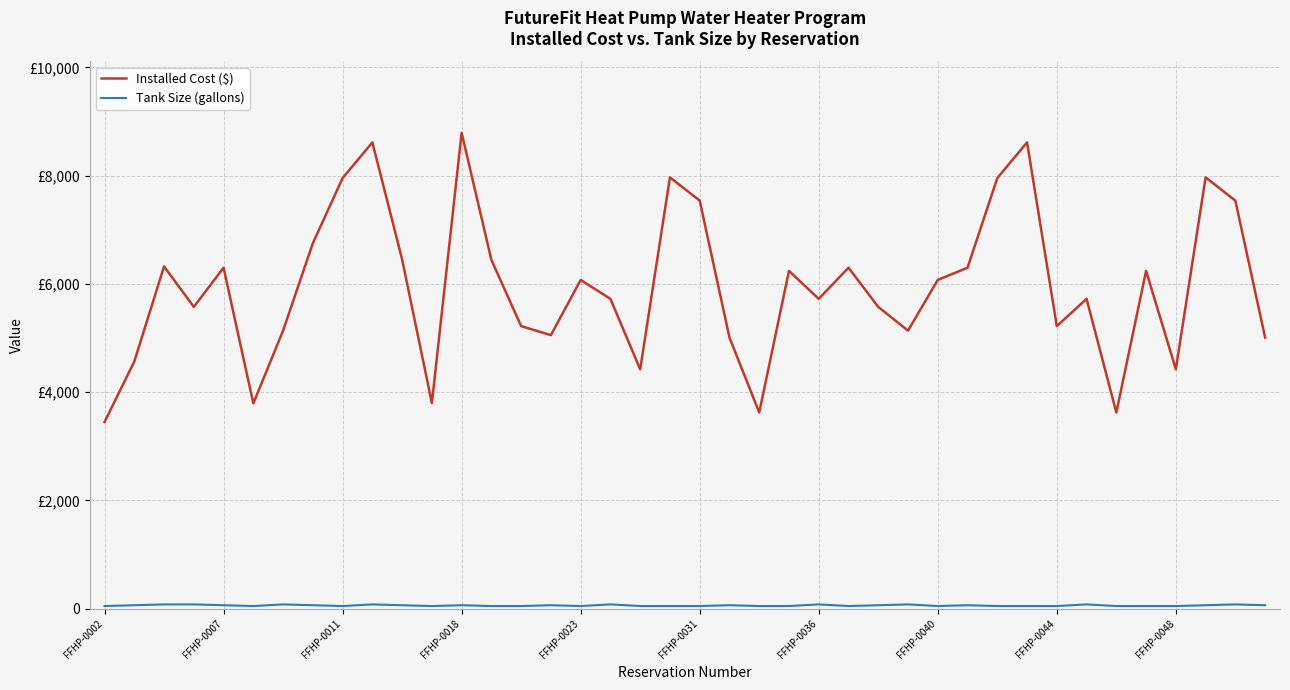

Does the chart have visible grid lines?

Yes